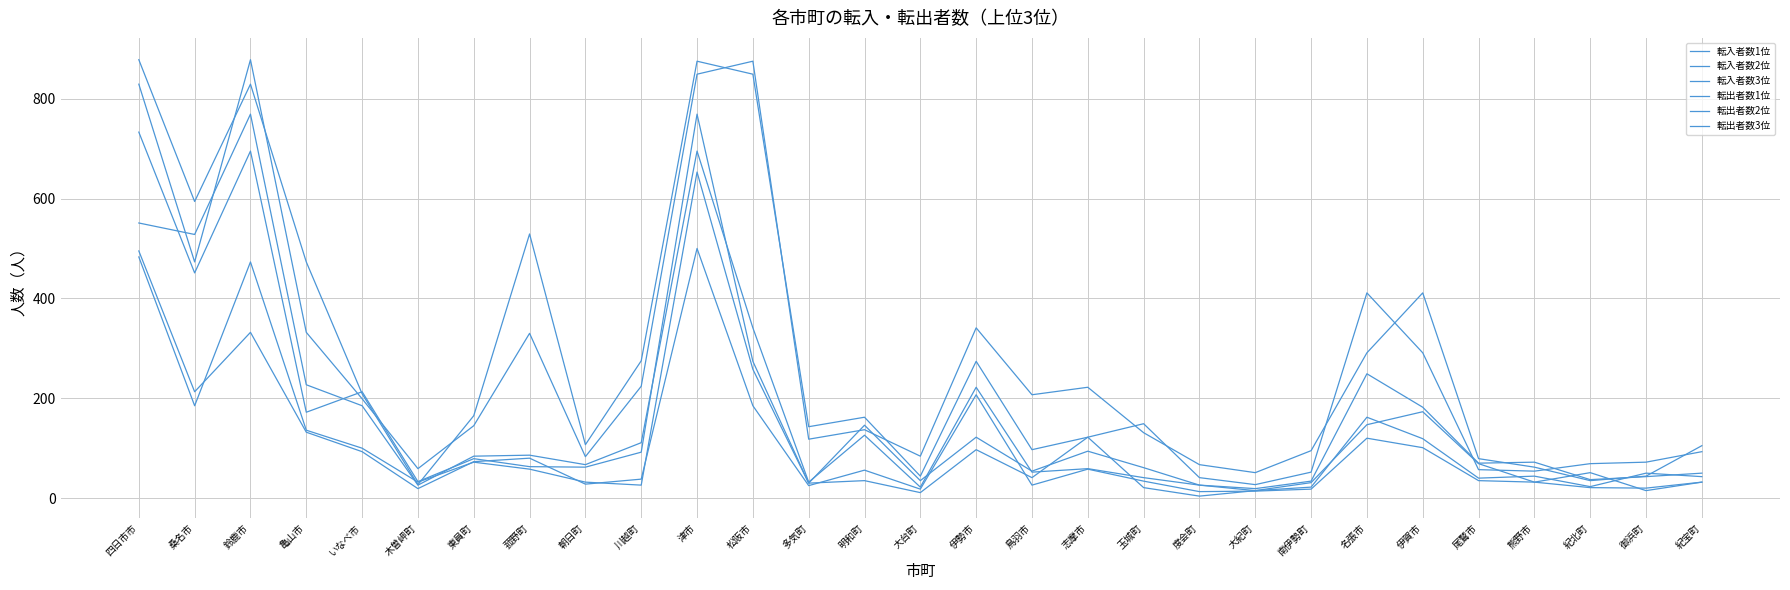

What position from the right is 尾鷲市?

5